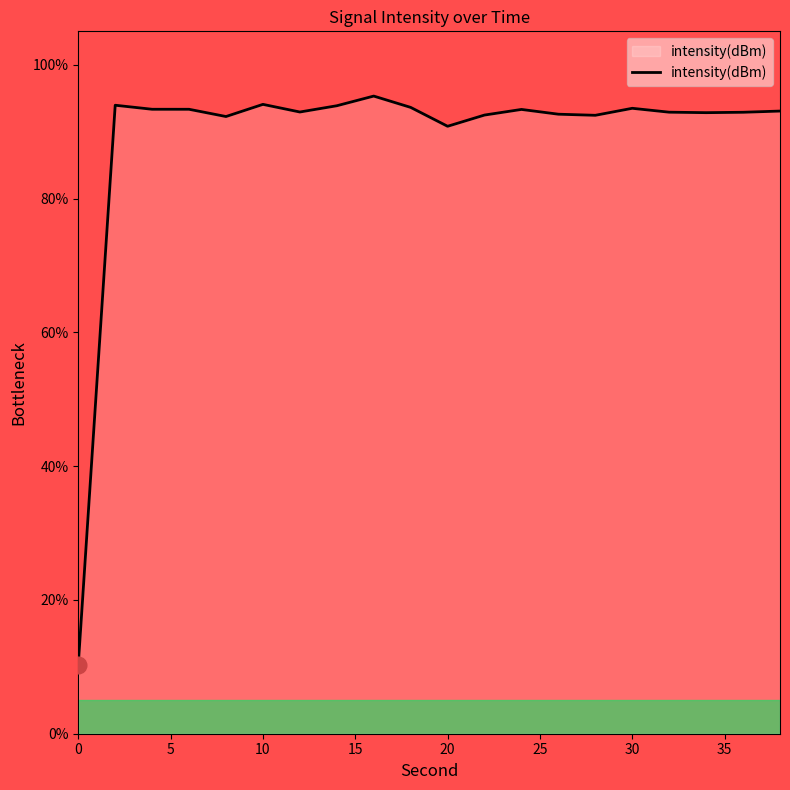

How many lines are shown in the chart?

1